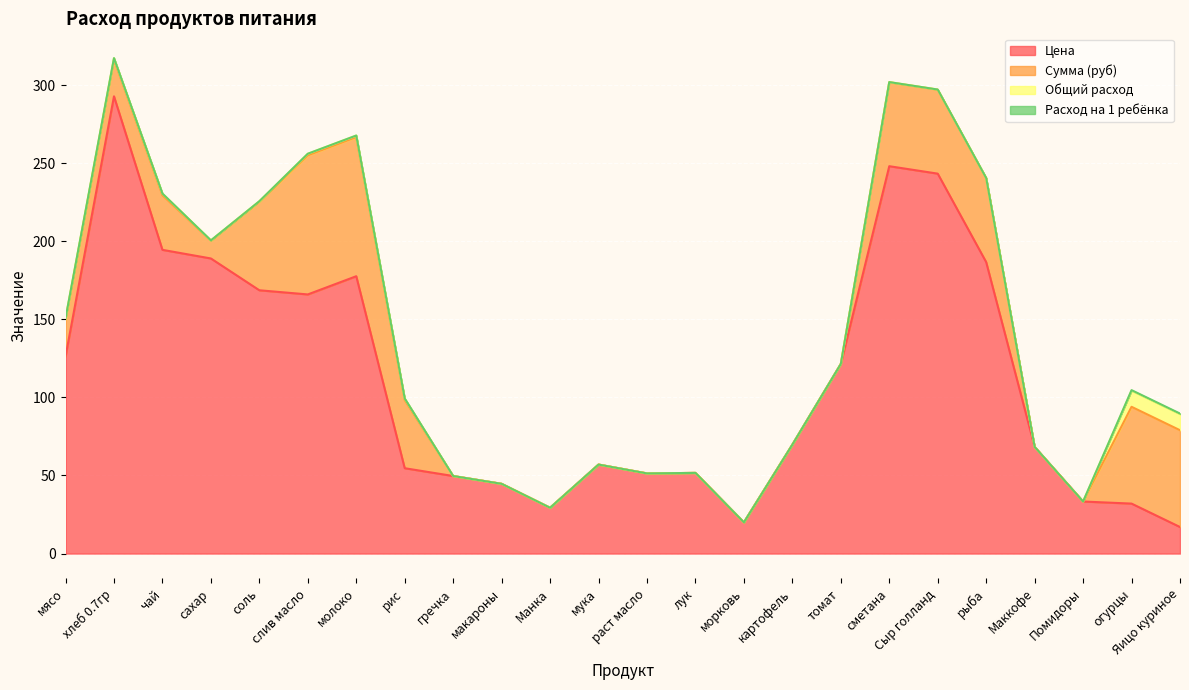

What position from the right is слив масло?

19